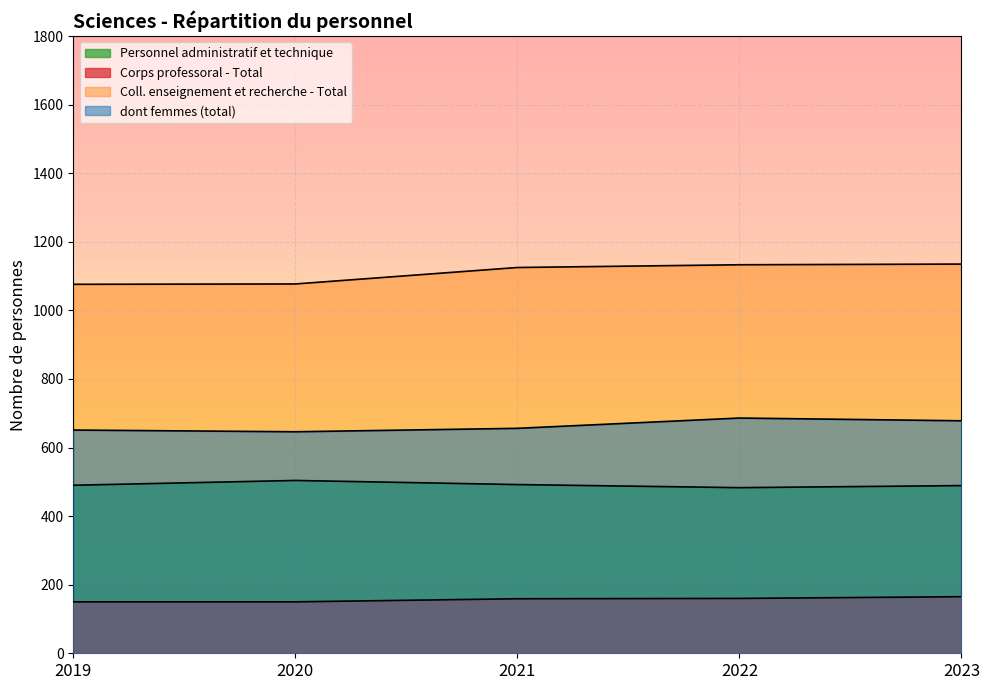

What is the average value of the Personnel administratif et technique series?

492